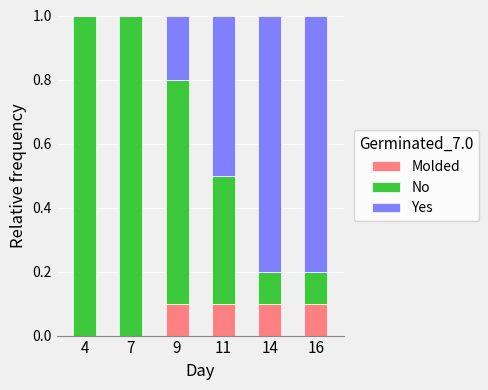

Count the Molded values in the range 0 to 1.

6